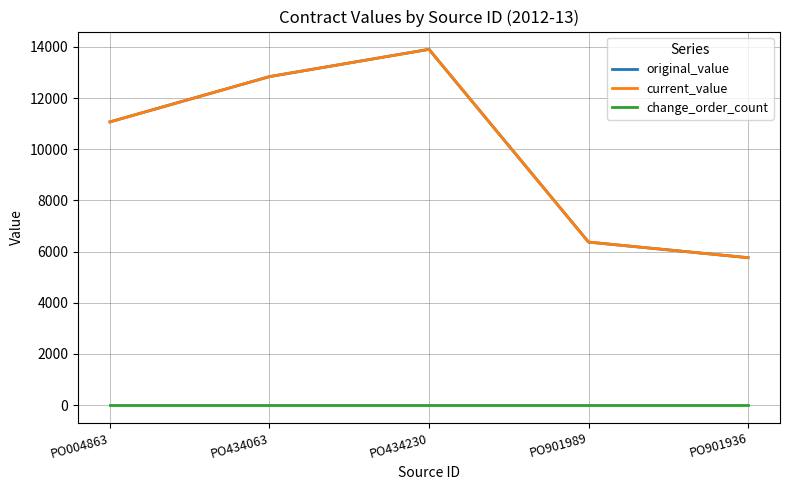

Is this an area chart (filled region under the line)?

No